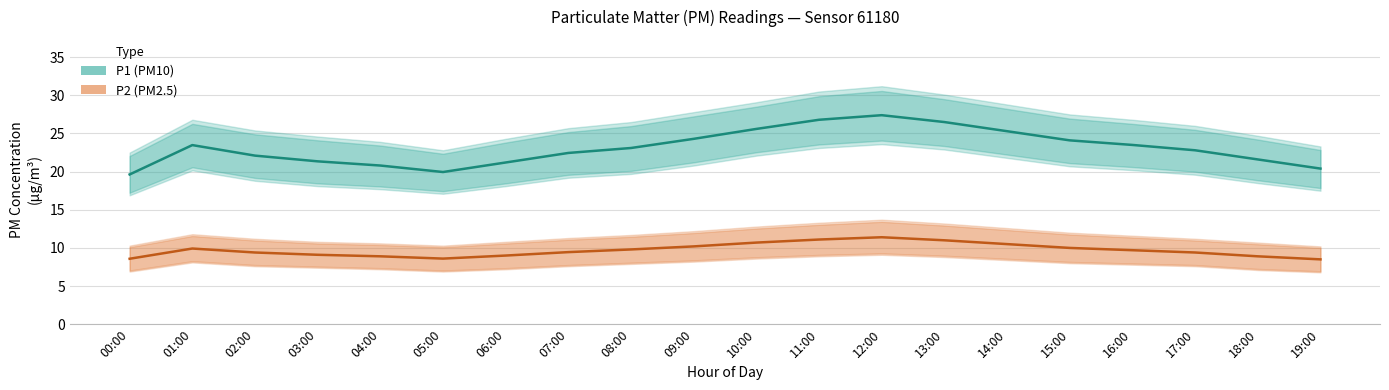

What are all the series names shown in the legend?

P1 (PM10), P2 (PM2.5)